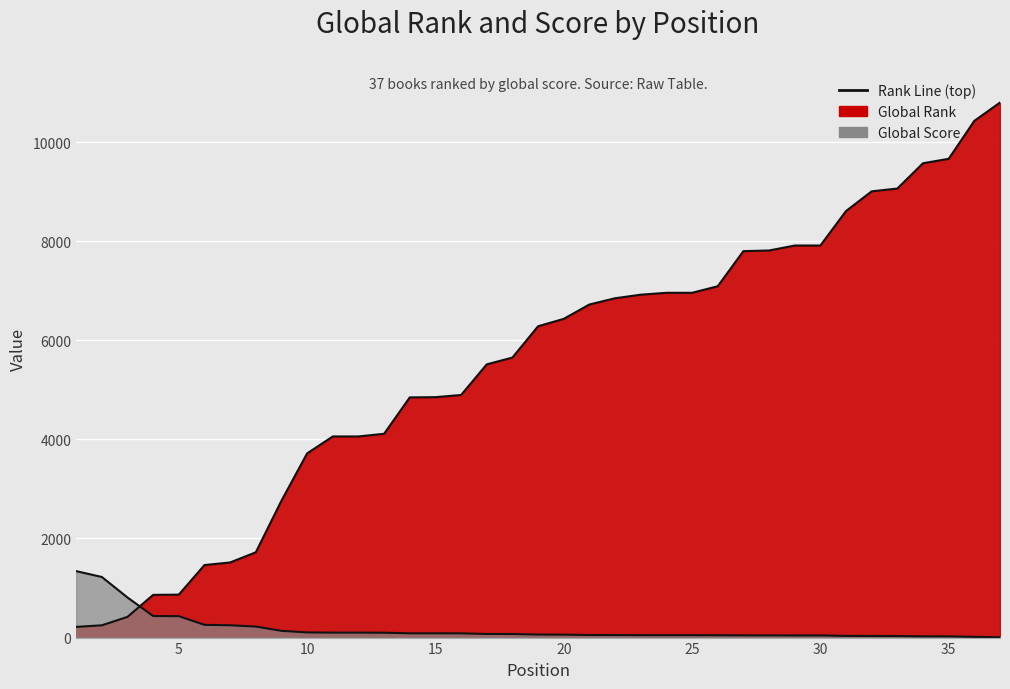

Which series changed the most between 31 and 34?

Global Rank